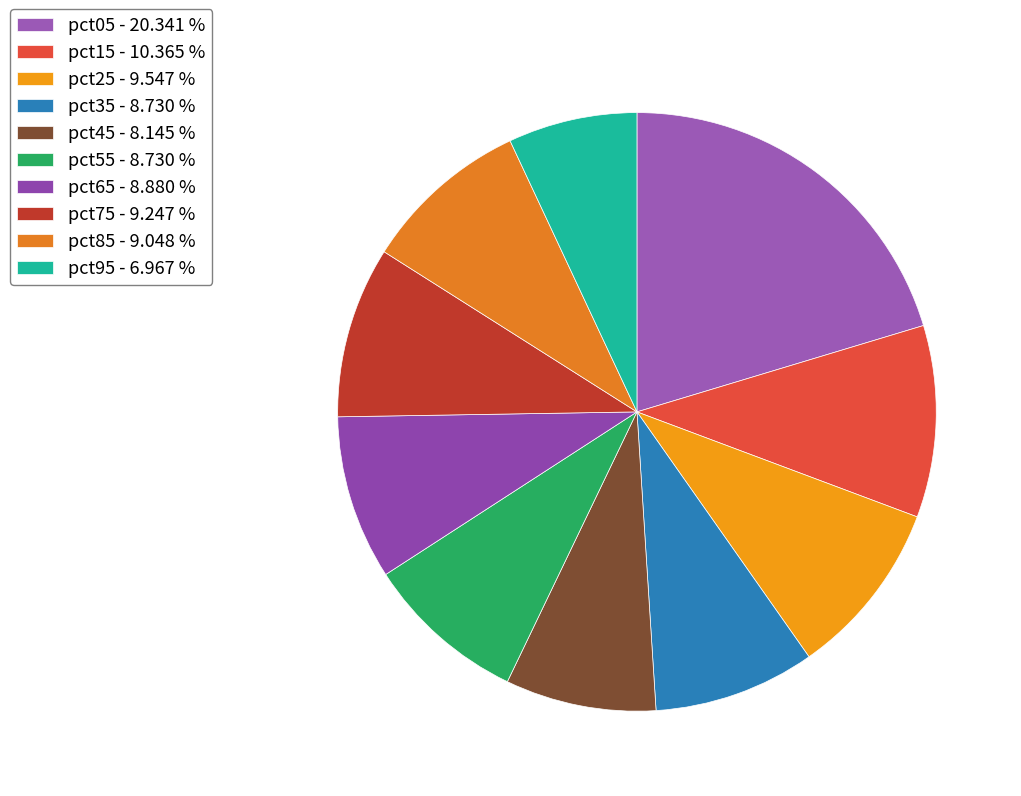

Is pct45 the majority of the pie?

No